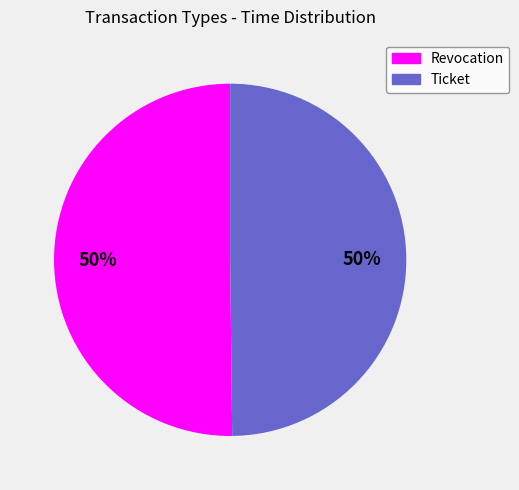

Is the sum of Ticket and Revocation greater than half?

Yes